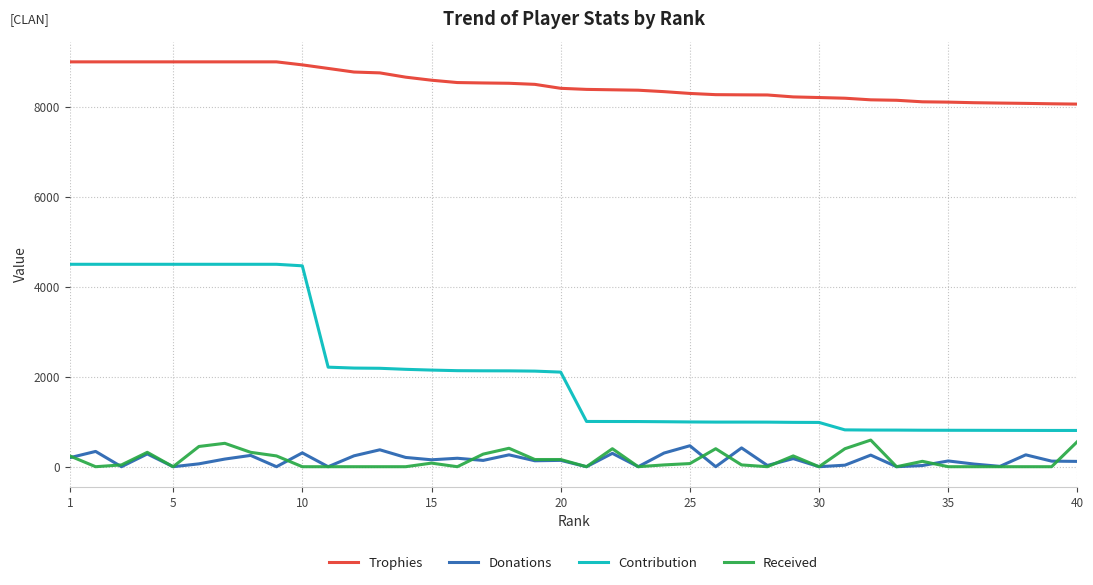

Which series has the largest total across all categories?

Trophies